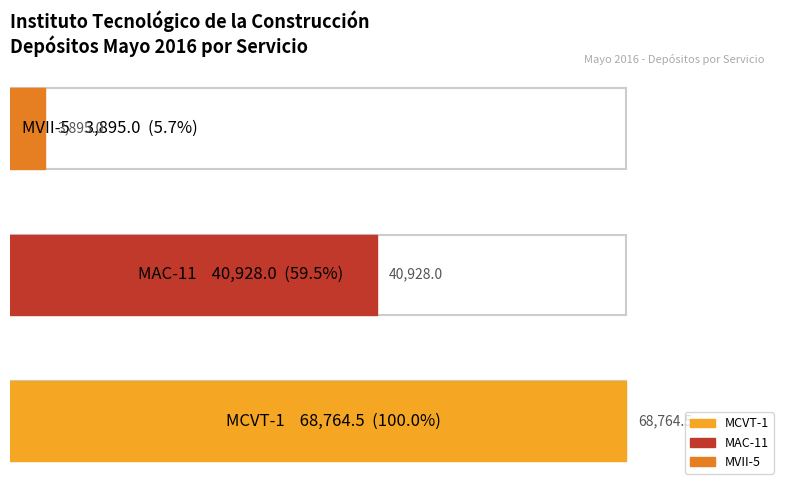

What is the difference between the maximum and minimum values?

64869.5